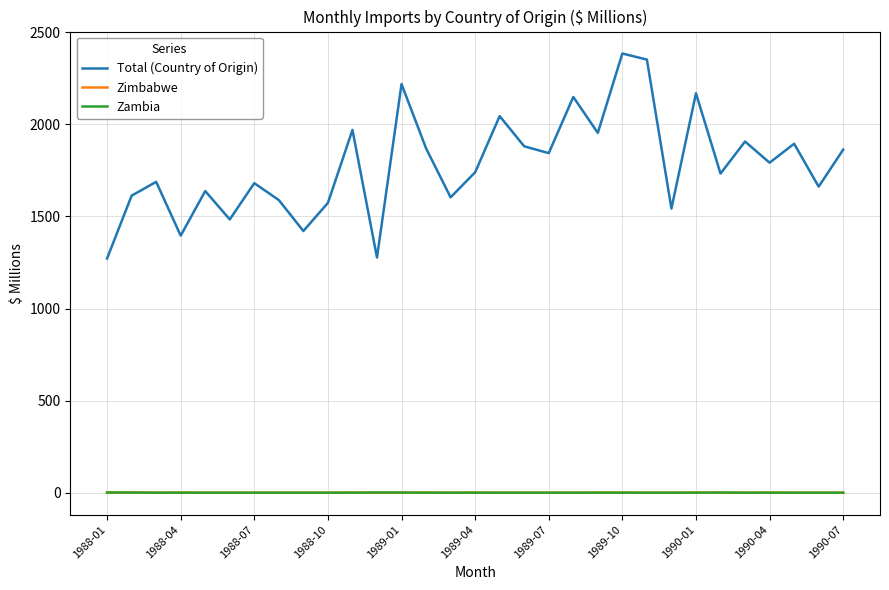

True or false: Total (Country of Origin) and Zambia cross at least once.

False